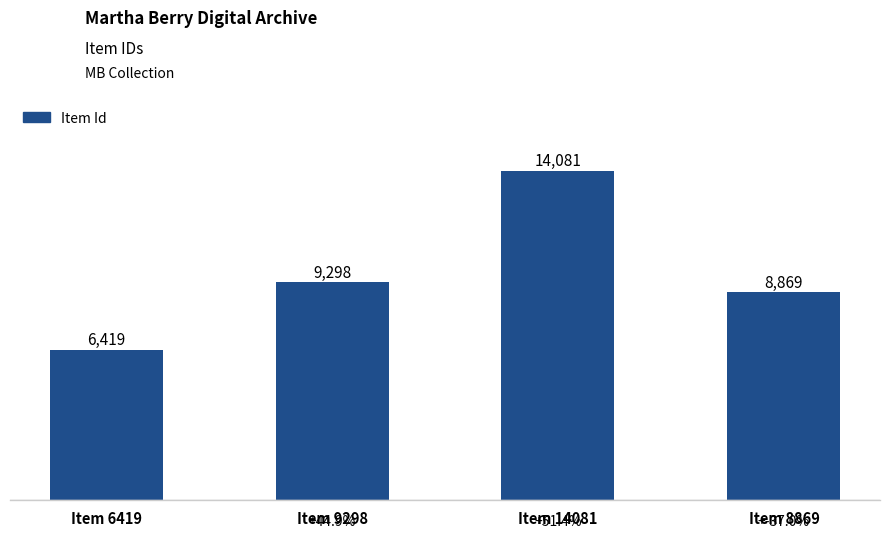

What is the minimum value shown in the chart?

6419